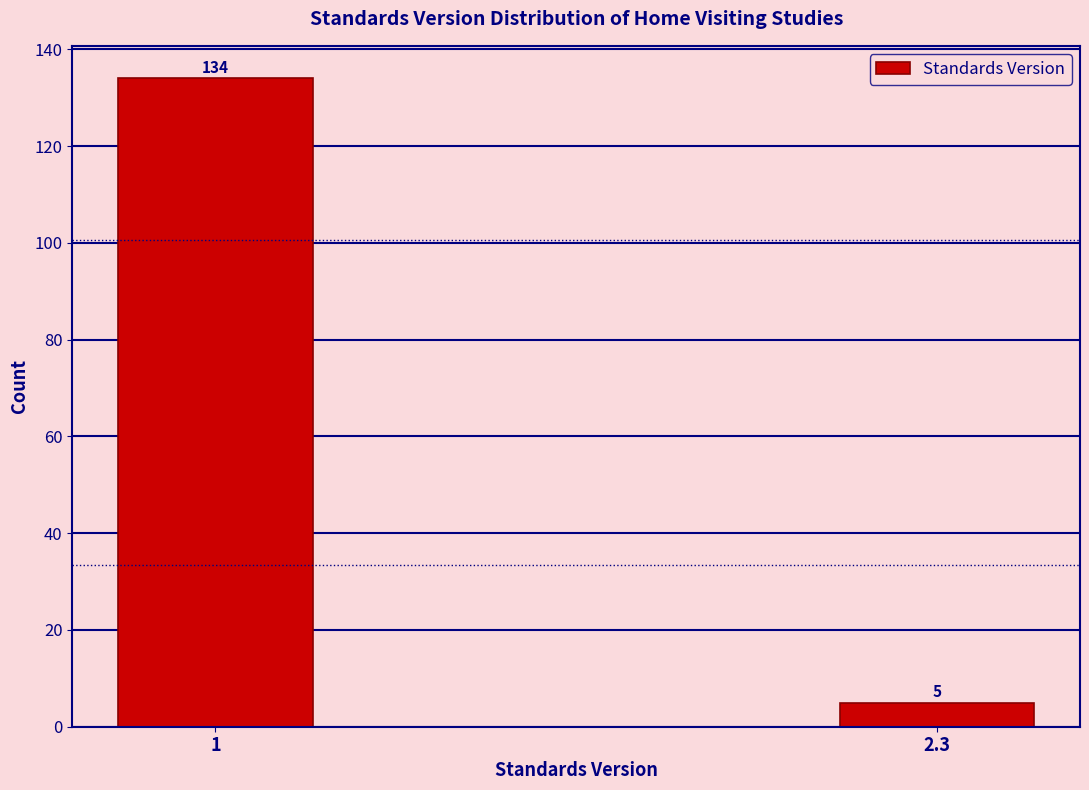

Reading right to left, list all the values displayed in this chart.

5	134